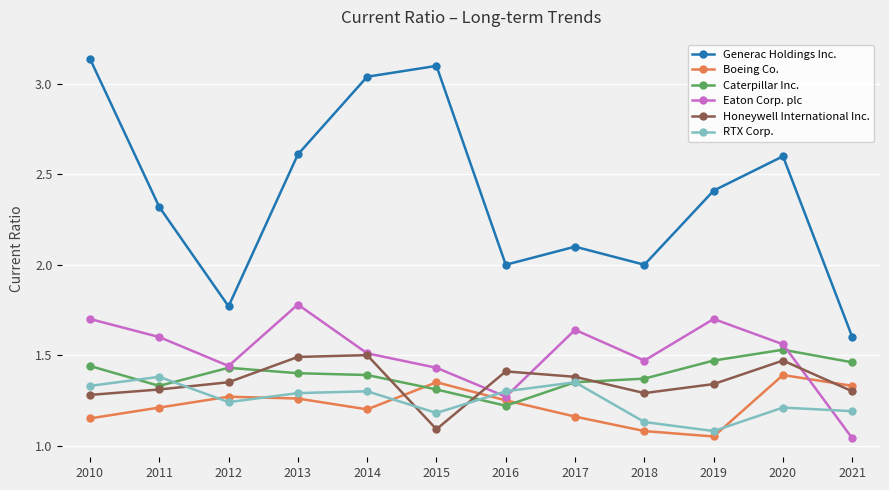

At which label is Eaton Corp. plc closest to 1?

2021